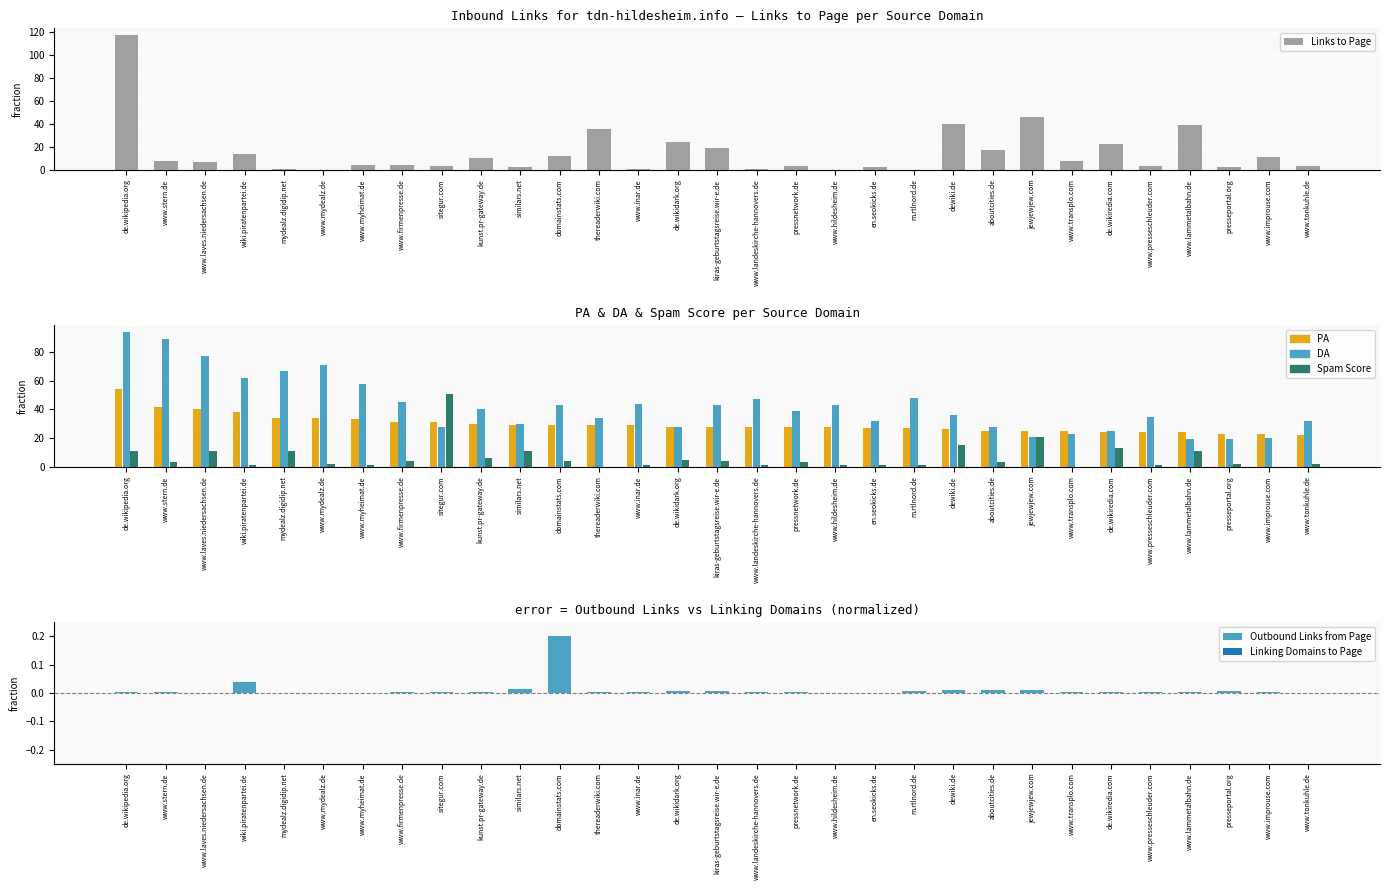

What is the difference between the highest and lowest values at pressnetwork.de?

39.0